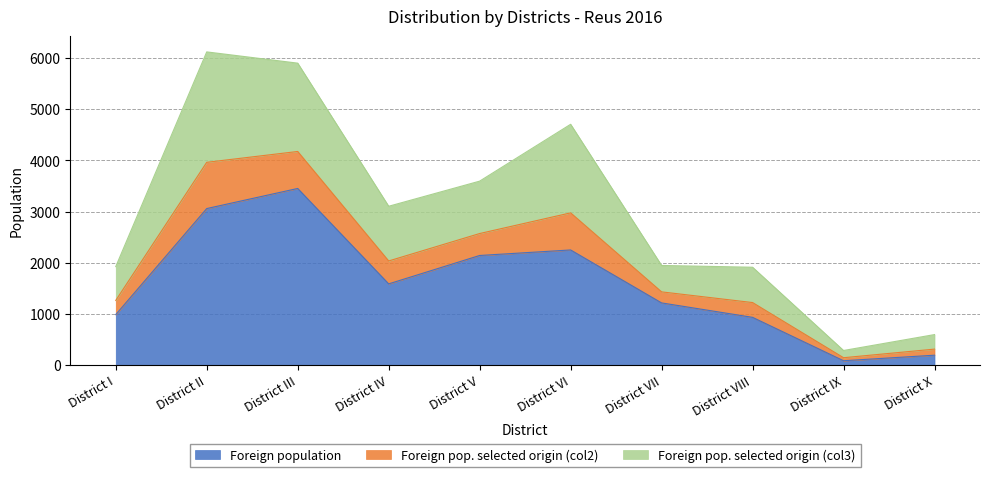

True or false: Foreign pop. selected origin (col2) and Foreign population intersect in this chart.

False